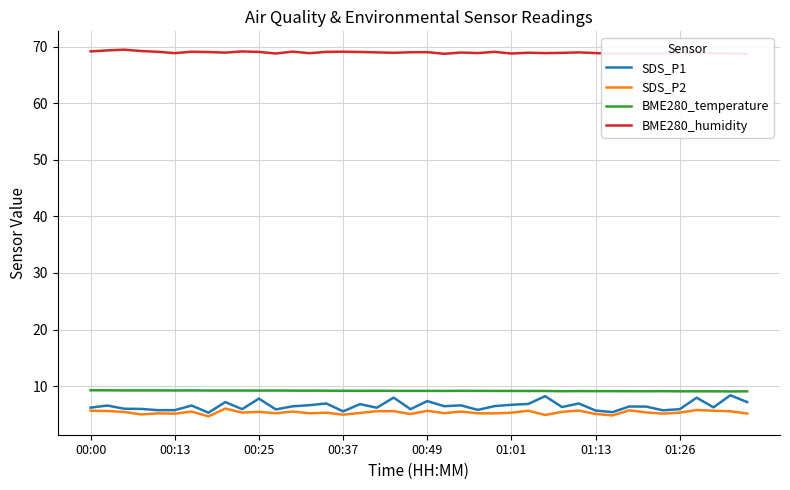

True or false: BME280_temperature and SDS_P2 cross at least once.

False